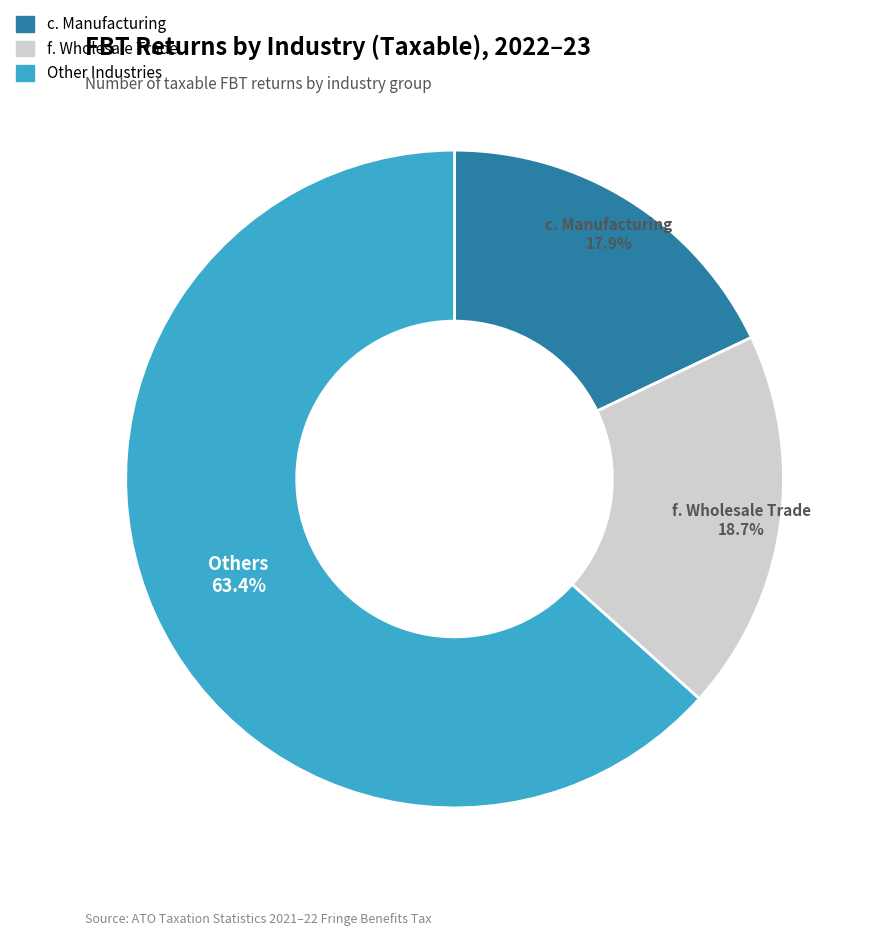

Is there any slice that represents more than half of the pie?

Yes